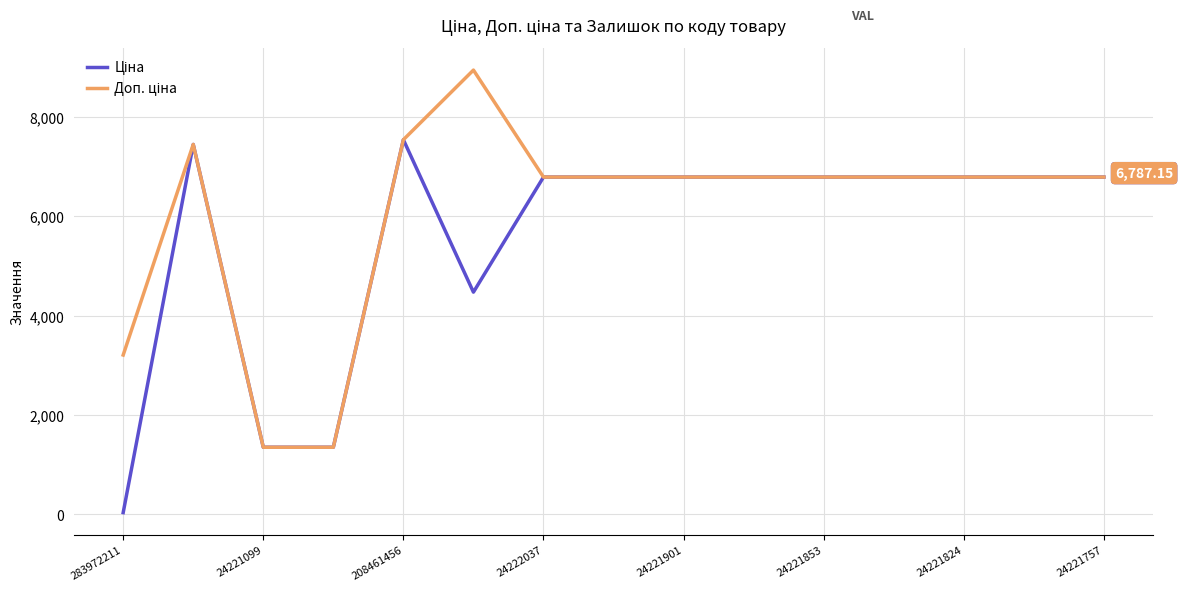

True or false: Доп. ціна and Ціна cross at least once.

False